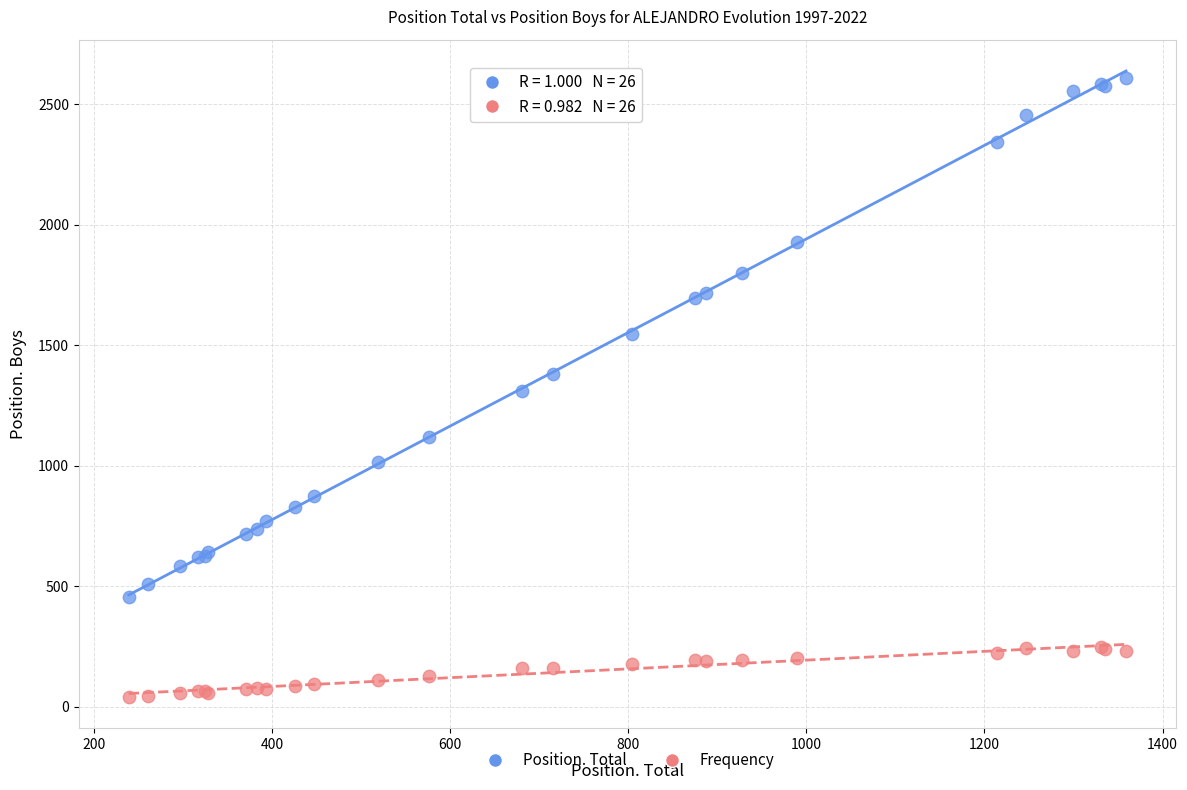

Which series has the widest spread of Y values?

Position. Total